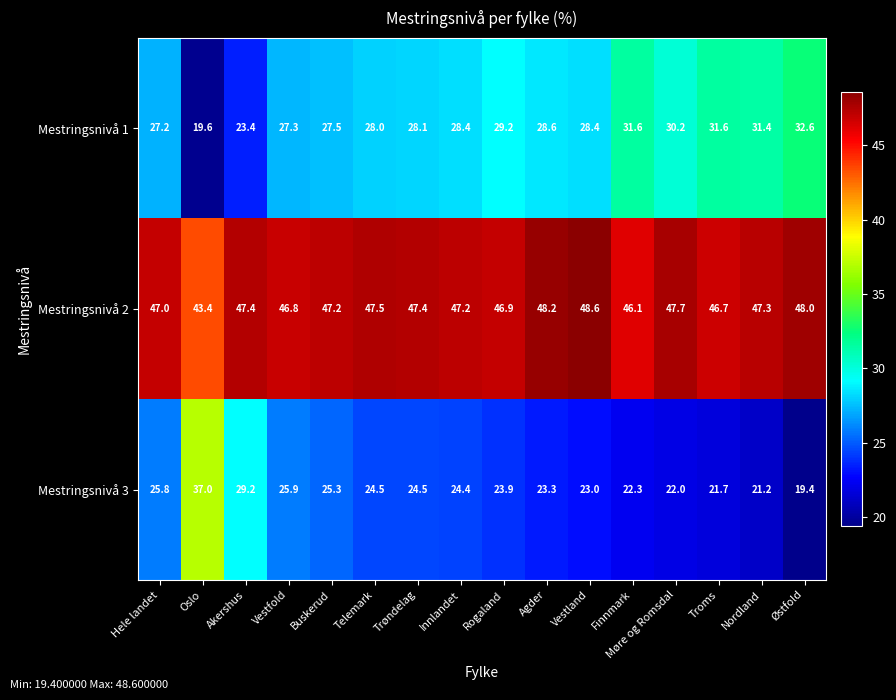

Rank the series by their average value, from lowest to highest.

Mestringsnivå 3, Mestringsnivå 1, Mestringsnivå 2